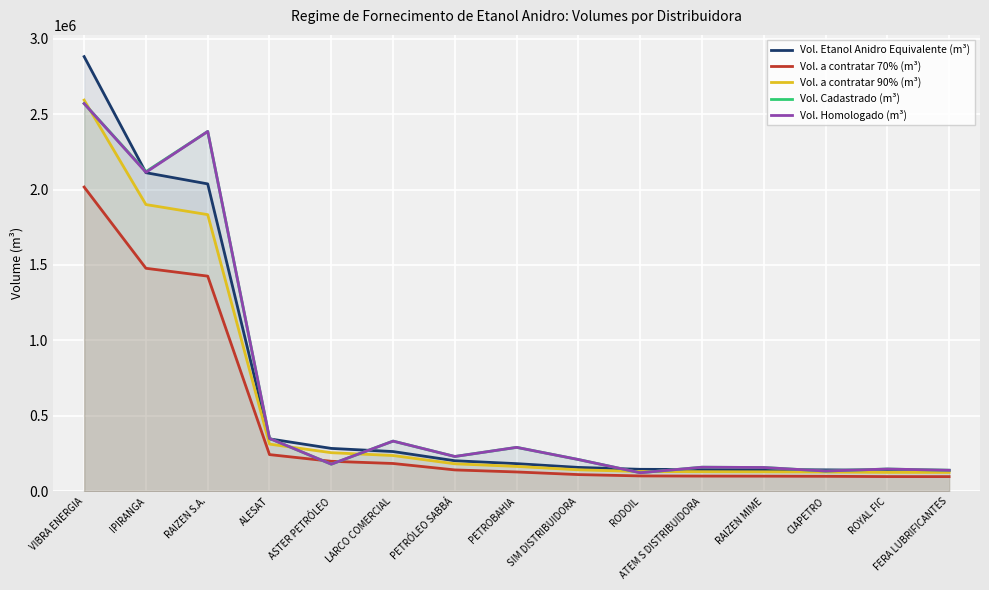

Between ASTER PETRÓLEO and PETROBAHIA, which is larger?

ASTER PETRÓLEO